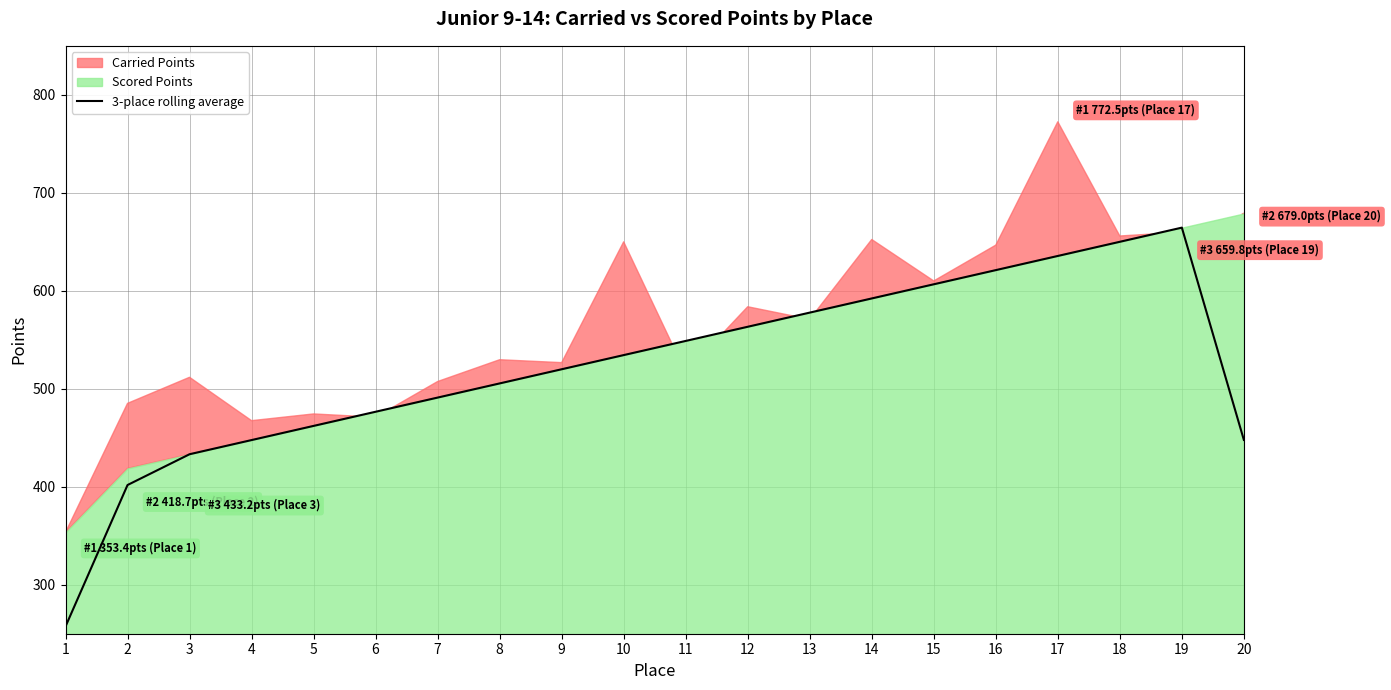

Between 7 and 4, which is larger?

7